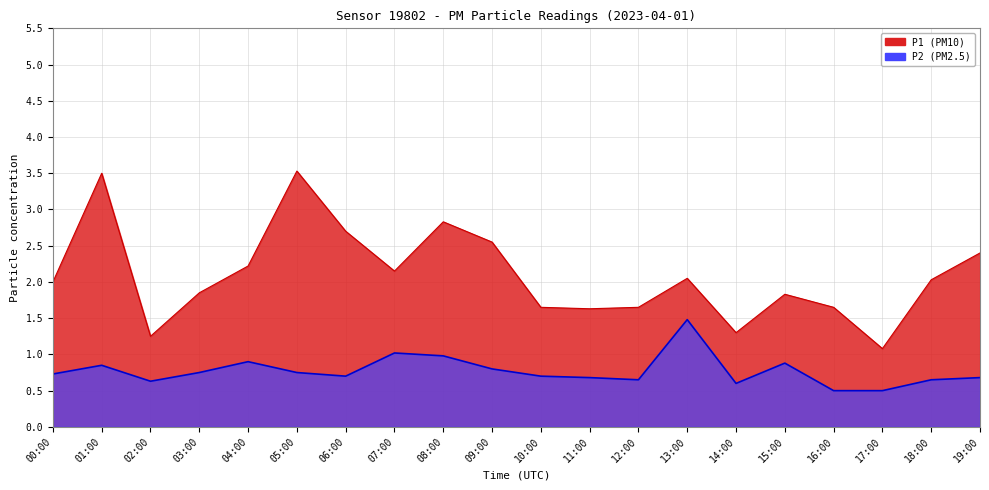

What is the smallest value displayed?

0.5